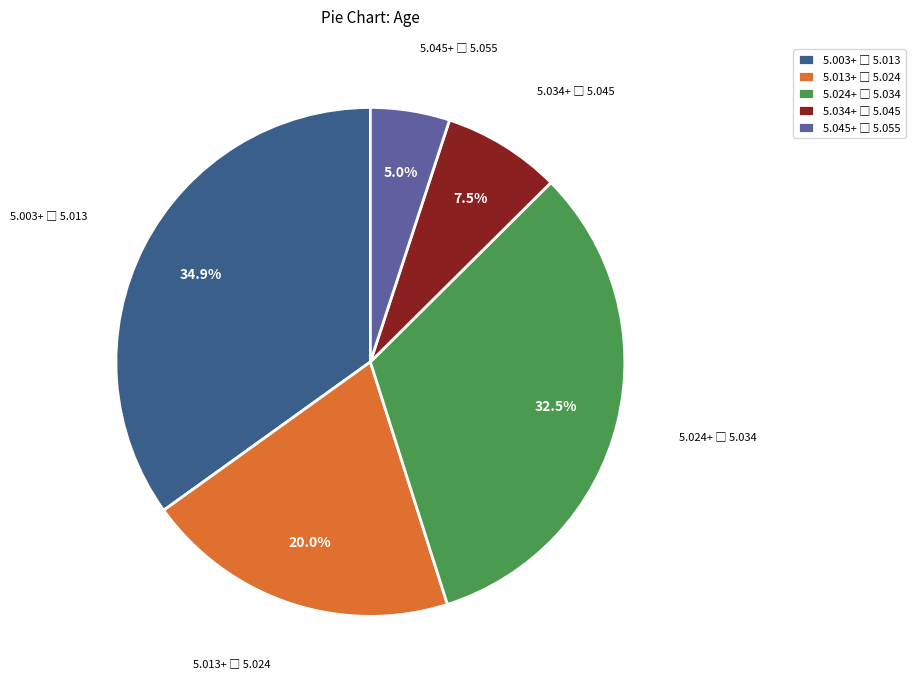

Does any single category account for the majority?

No